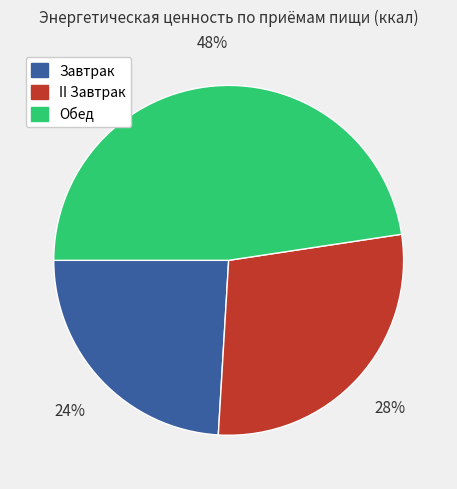

Which category has the biggest portion of the pie?

Обед